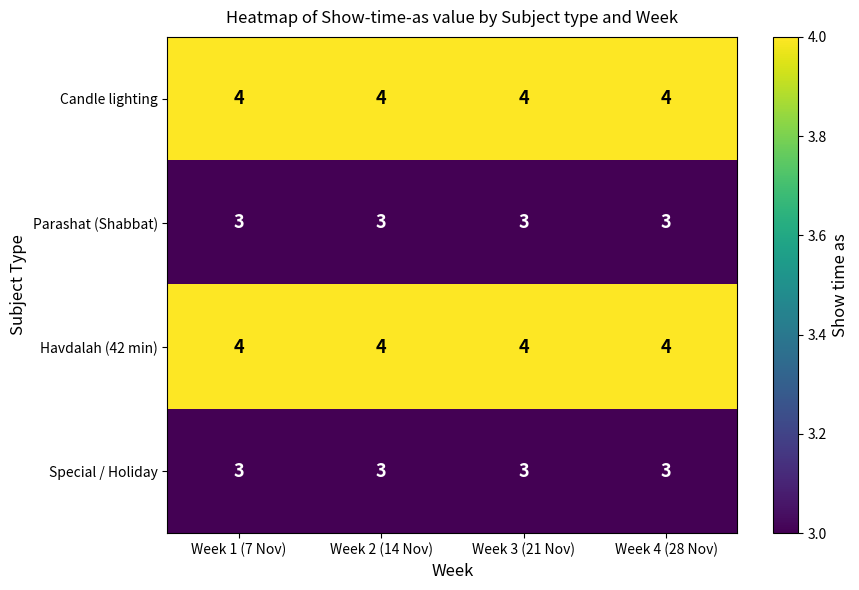

The value of Special / Holiday at Week 2 (14 Nov) is 5. True or false?

False